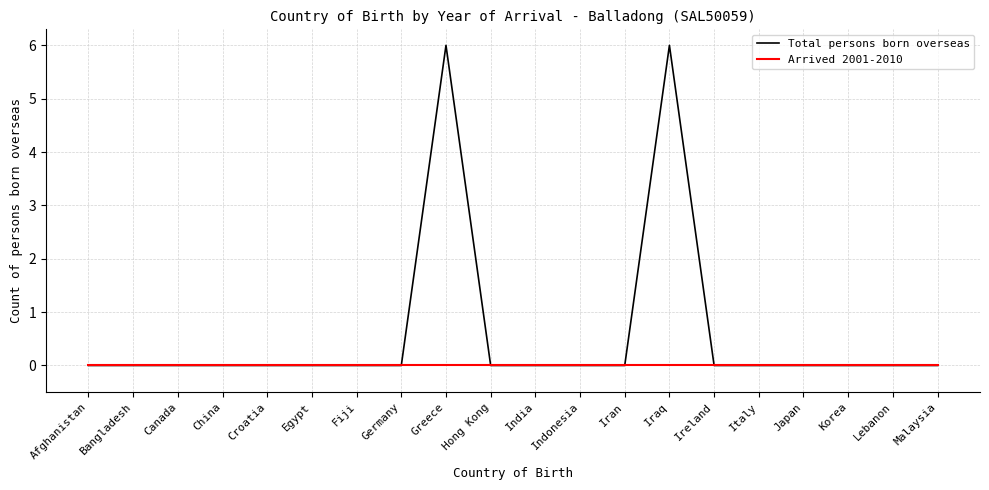

What is the total value across all series at Greece?

6